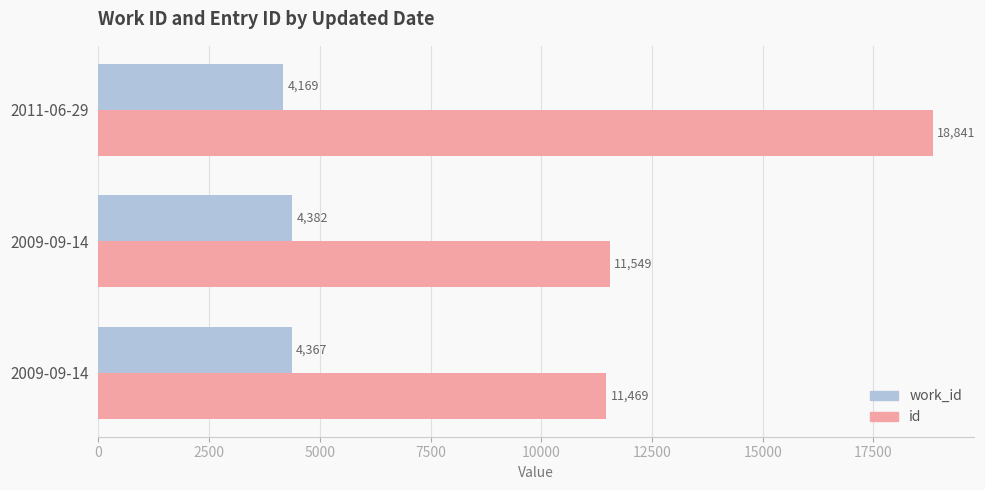

Rank the series by their average value, from highest to lowest.

id, work_id